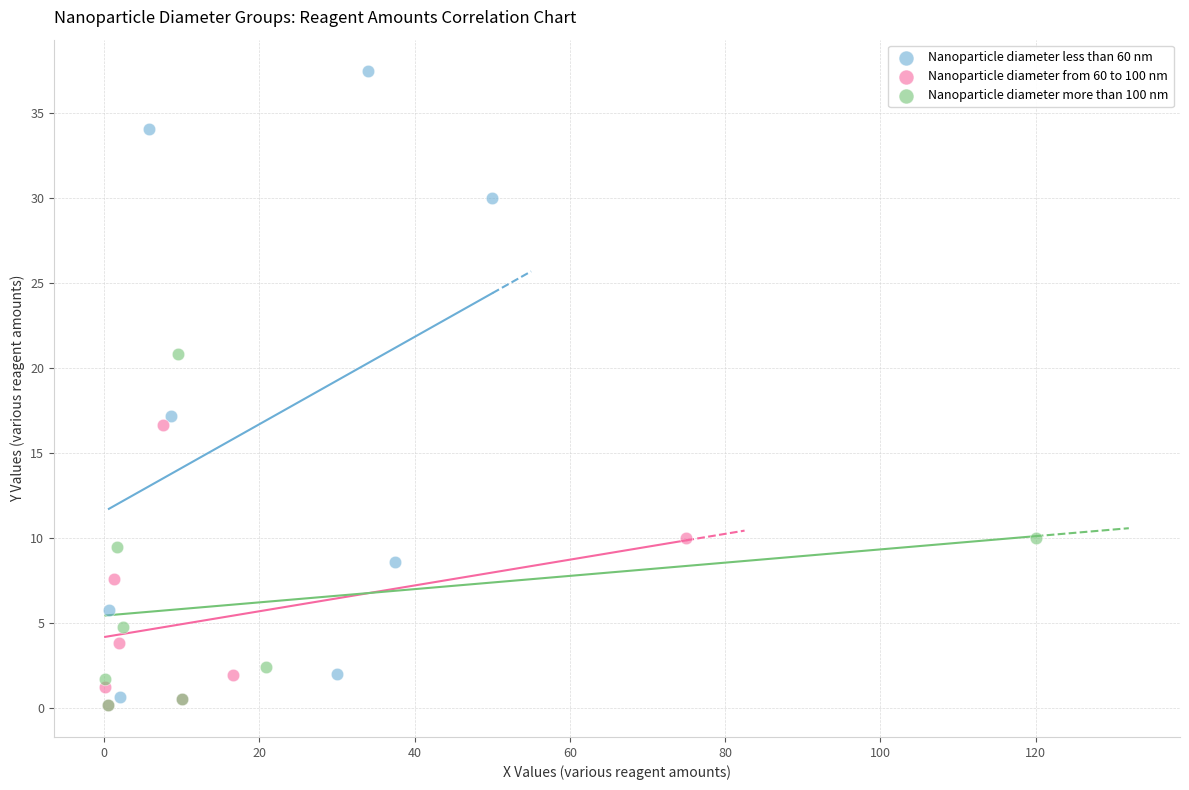

Which series contains the highest Y value?

Nanoparticle diameter less than 60 nm